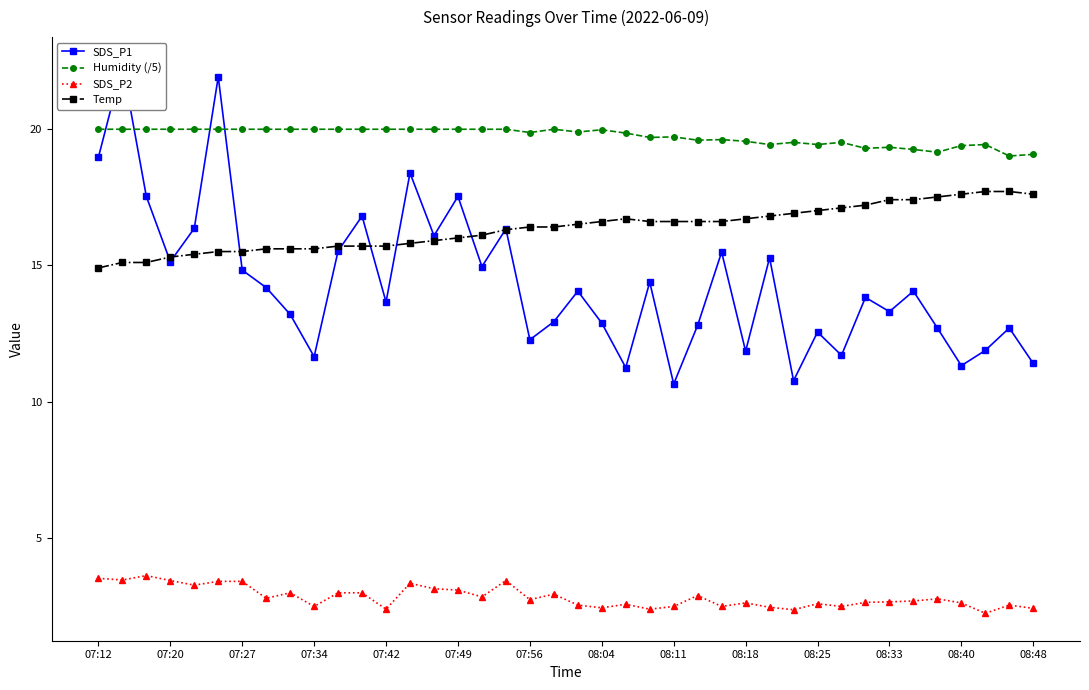

Which series has the largest range (max minus min)?

SDS_P1